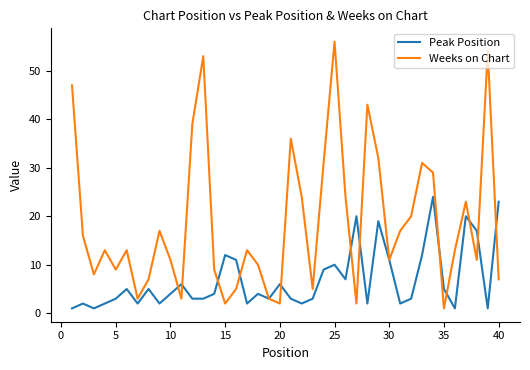

Is this an area chart (filled region under the line)?

No